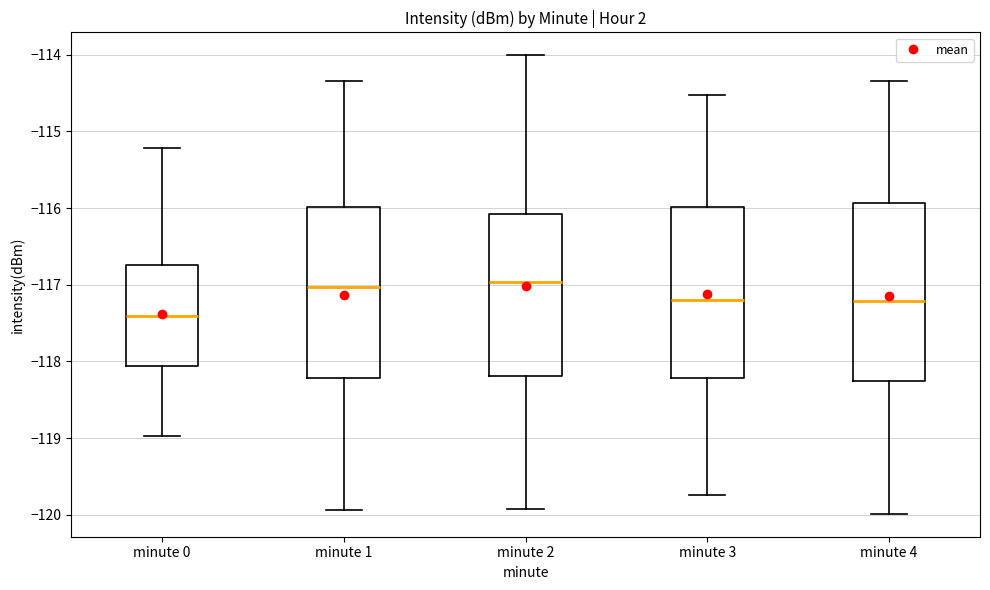

Where is the upper edge of the box for minute 0 on the y-axis? The values are not printed on the chart, so give them approximately, as read against the axis.

-116.7